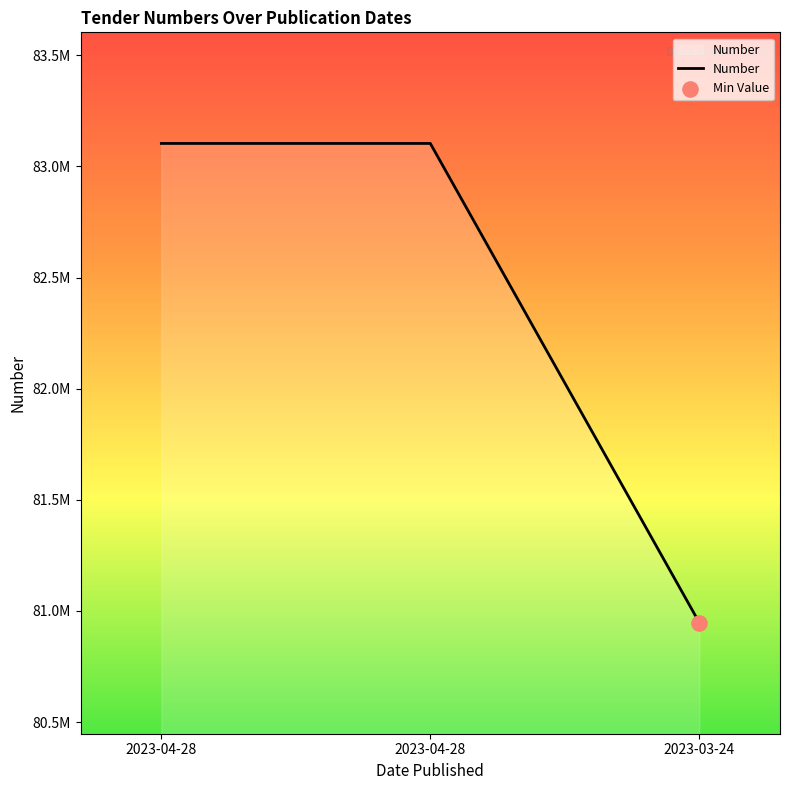

Approximately how many times larger is the value at 2023-04-28 compared to 2023-03-24?

1.0